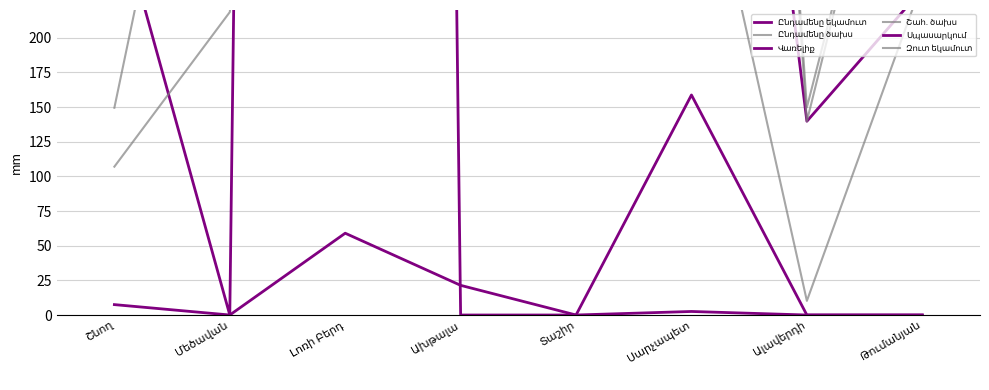

Where do Ընդամենը եկամուտ and Սպասարկում first cross each other?

Լոռի Բերդ and Ախթալա